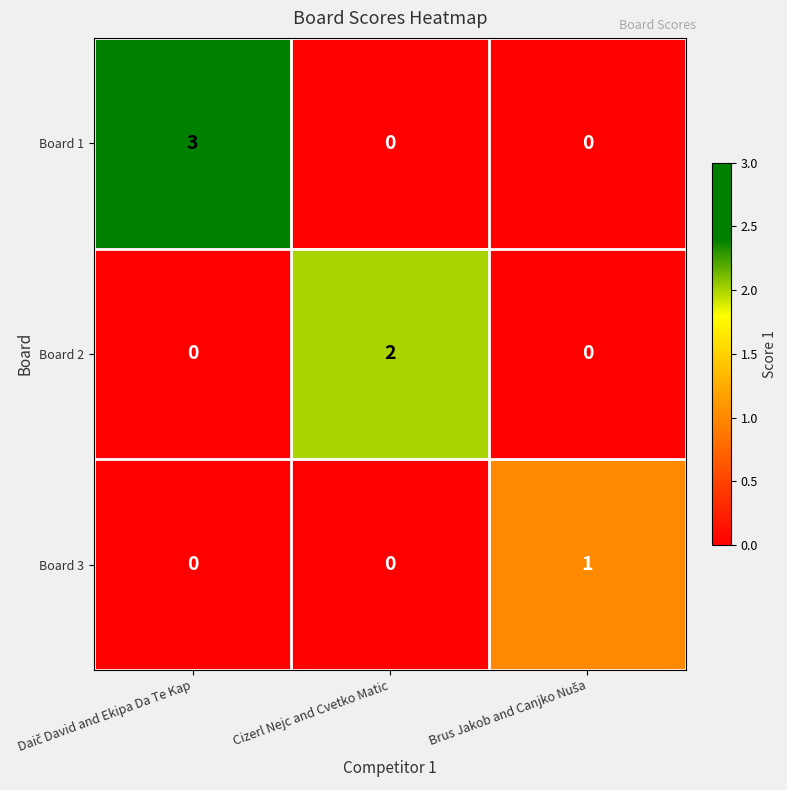

Which series has the largest range (max minus min)?

Board 1